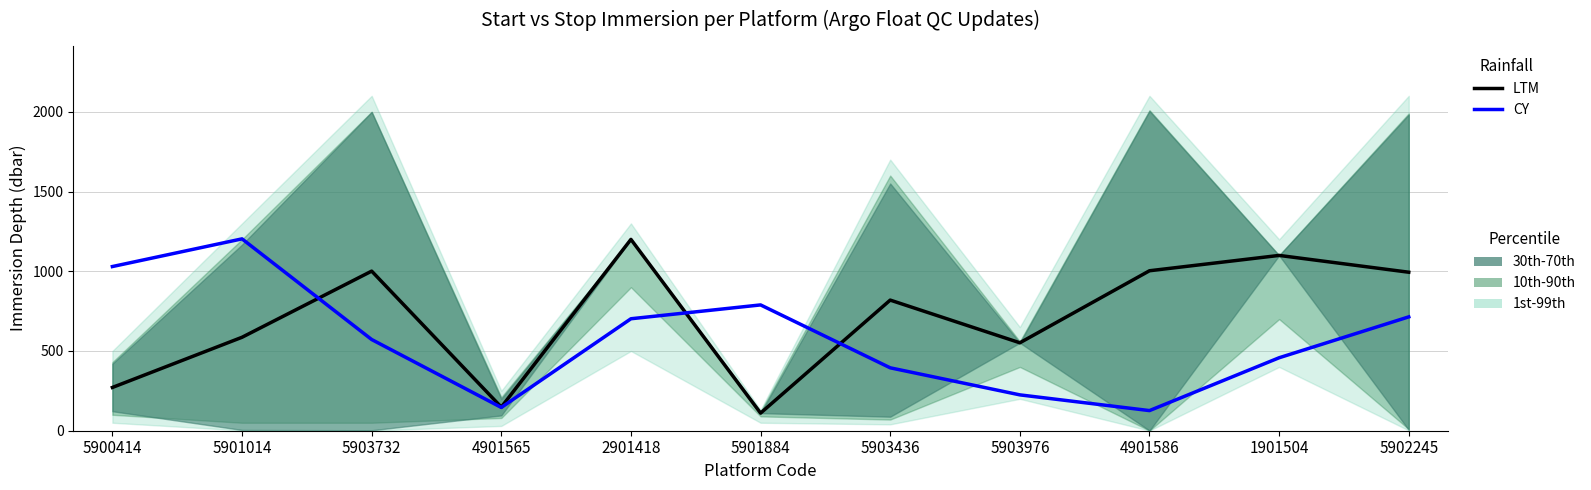

Which series changed the most between 5901014 and 5903436?

CY